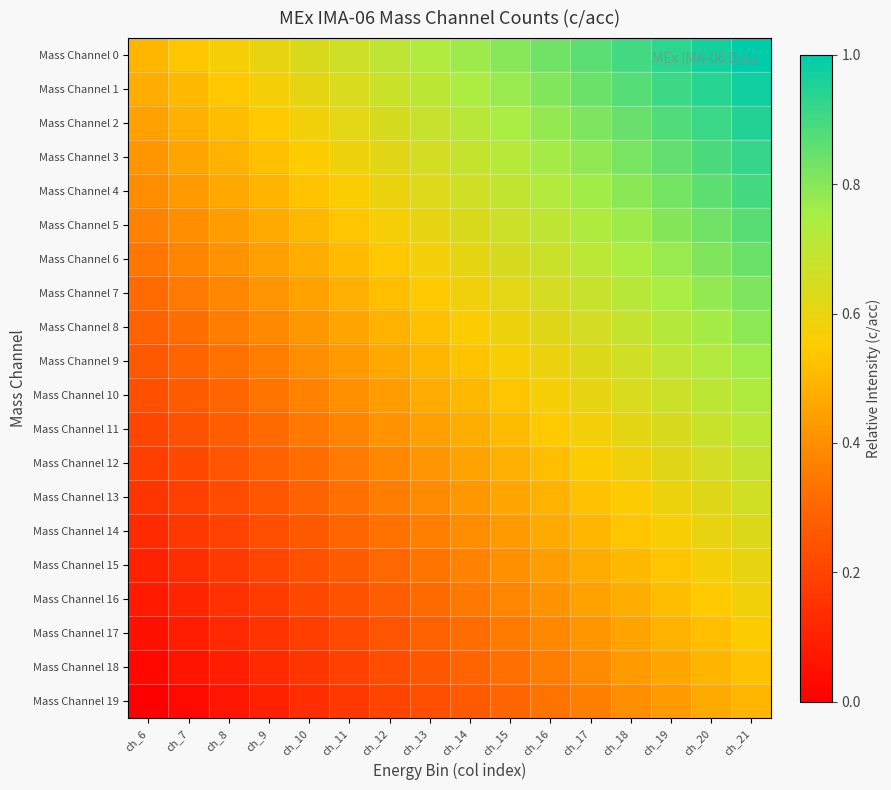

What is the difference between the highest and lowest values at ch_8?

0.5